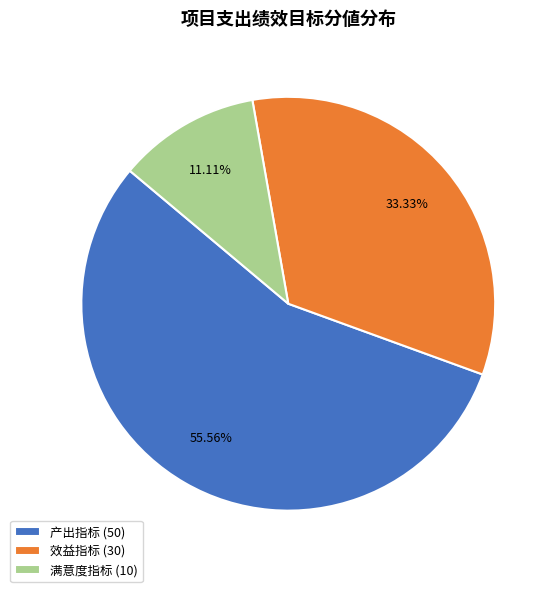

What percentage is the 满意度指标 slice, to the nearest percent?

11%